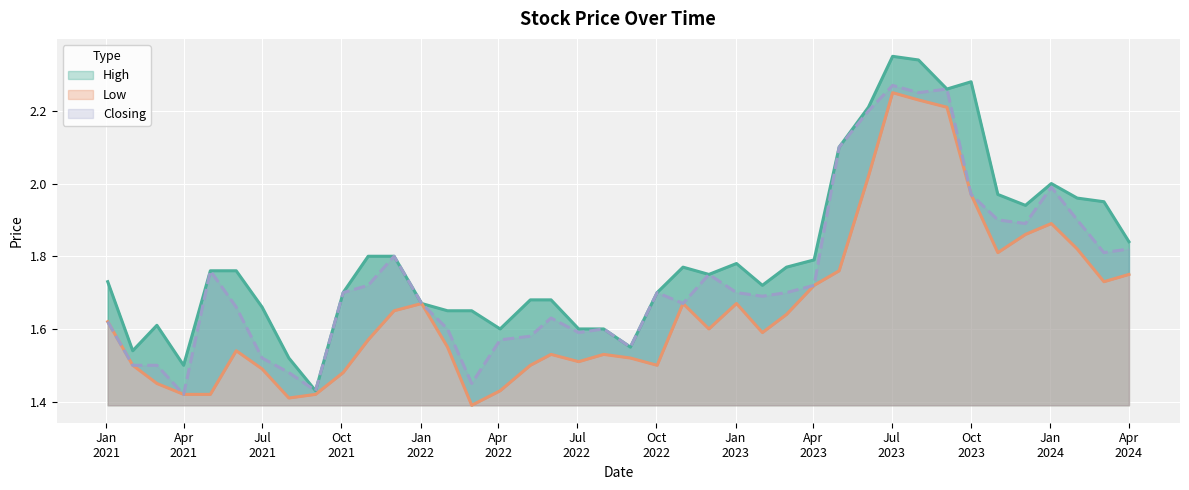

How many lines are shown in the chart?

3